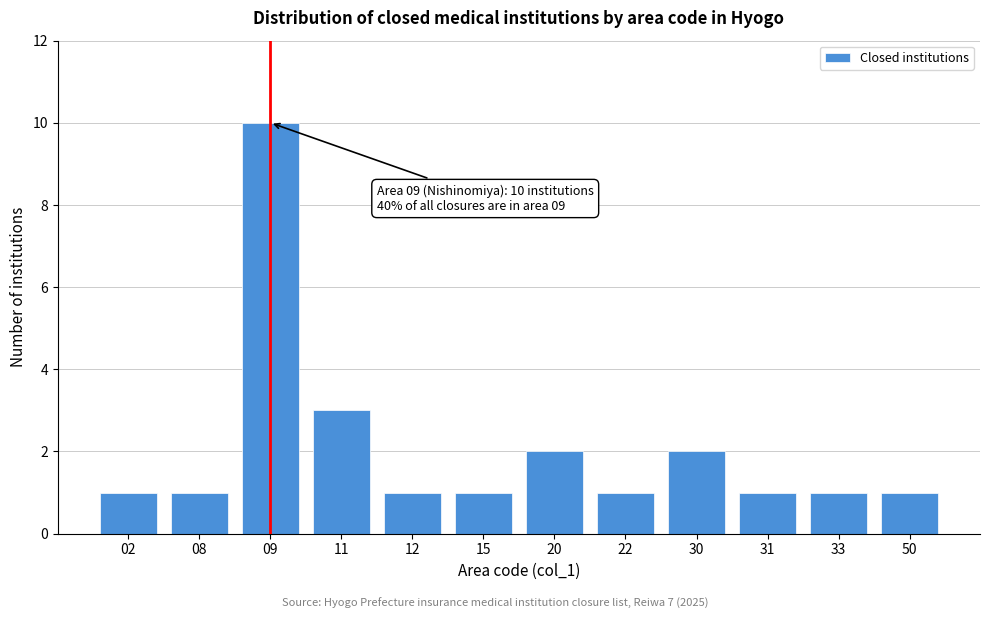

Reading left to right, what are all the values shown in this chart?

02=1	08=1	09=10	11=3	12=1	15=1	20=2	22=1	30=2	31=1	33=1	50=1